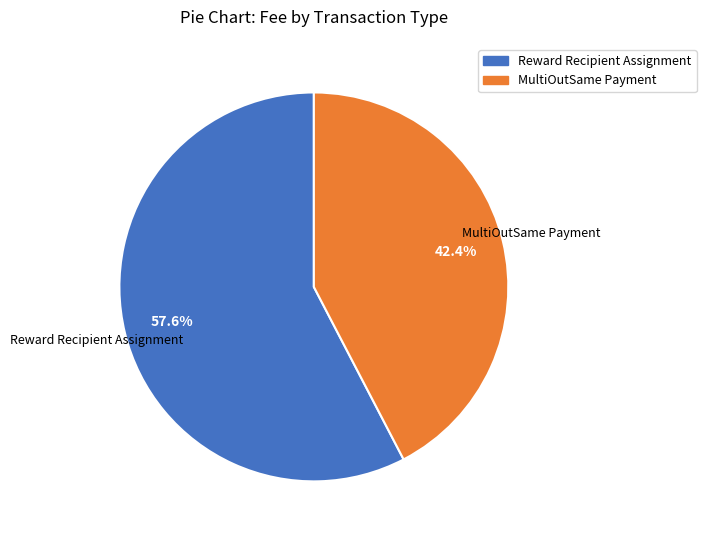

Rank the categories by value from highest to lowest.

Reward Recipient Assignment, MultiOutSame Payment